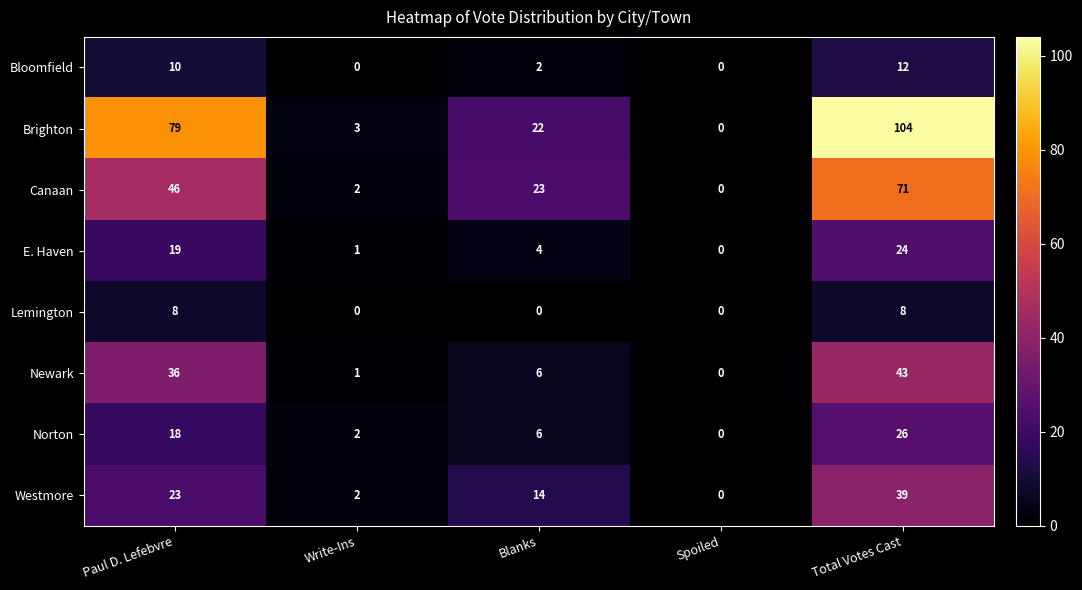

What is the maximum value for Brighton?

104